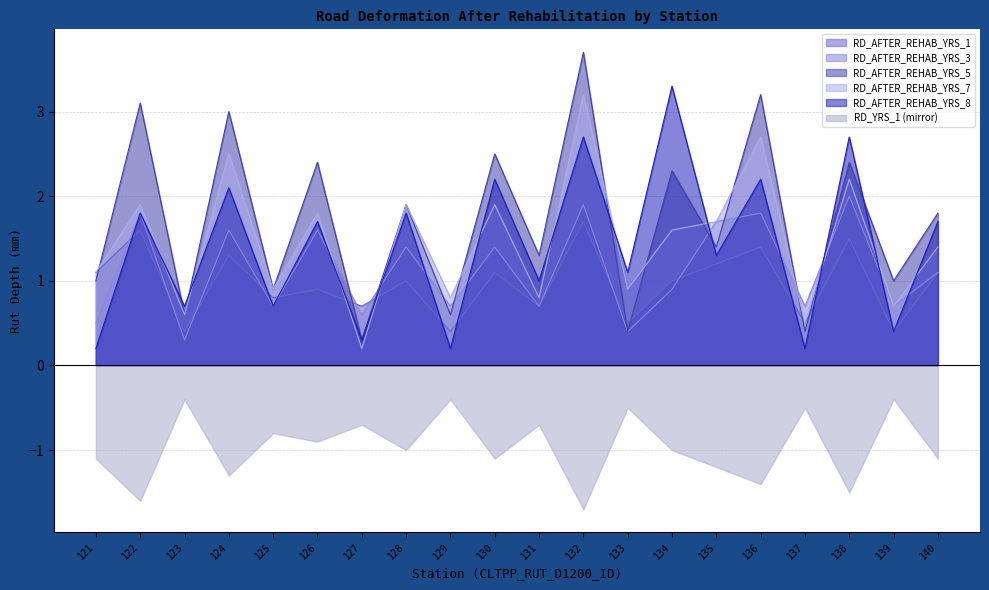

Where is RD_AFTER_REHAB_YRS_5 nearest to the value 2?

128